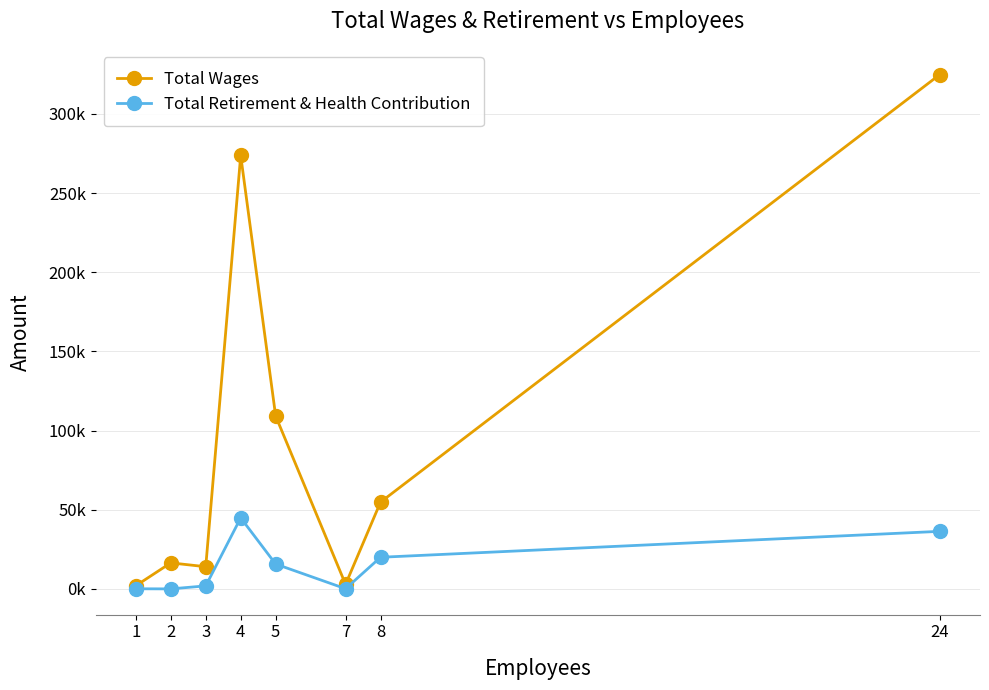

What is the difference between the second highest and second lowest values in the Total Wages series?

270856